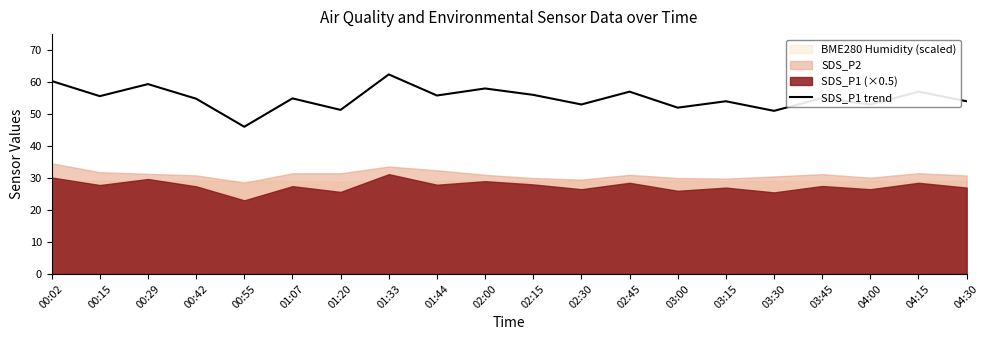

What is the change in value from 01:20 to 04:00?

+1.7